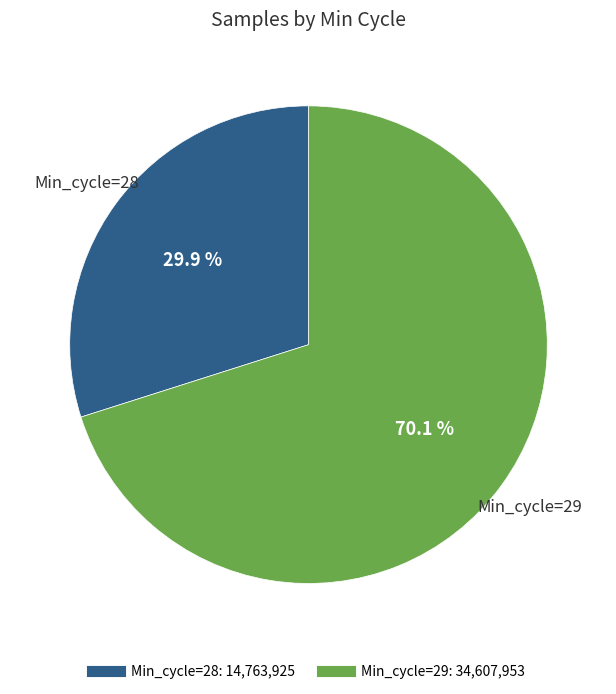

Does any single category account for the majority?

Yes